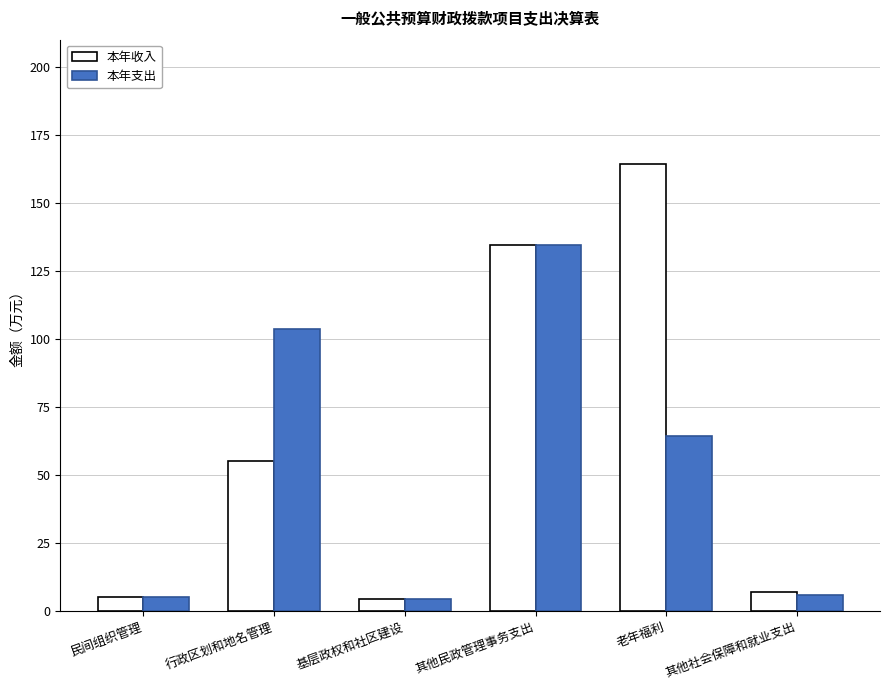

At which category is the sum across all series the highest?

其他民政管理事务支出